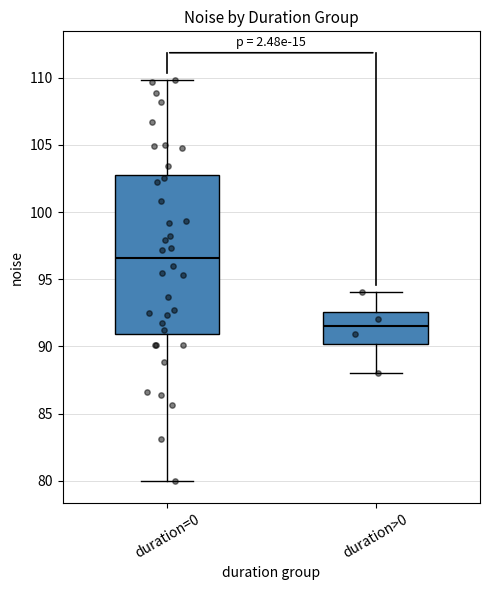

Which box is the tallest, from its lower edge to its upper edge?

duration=0